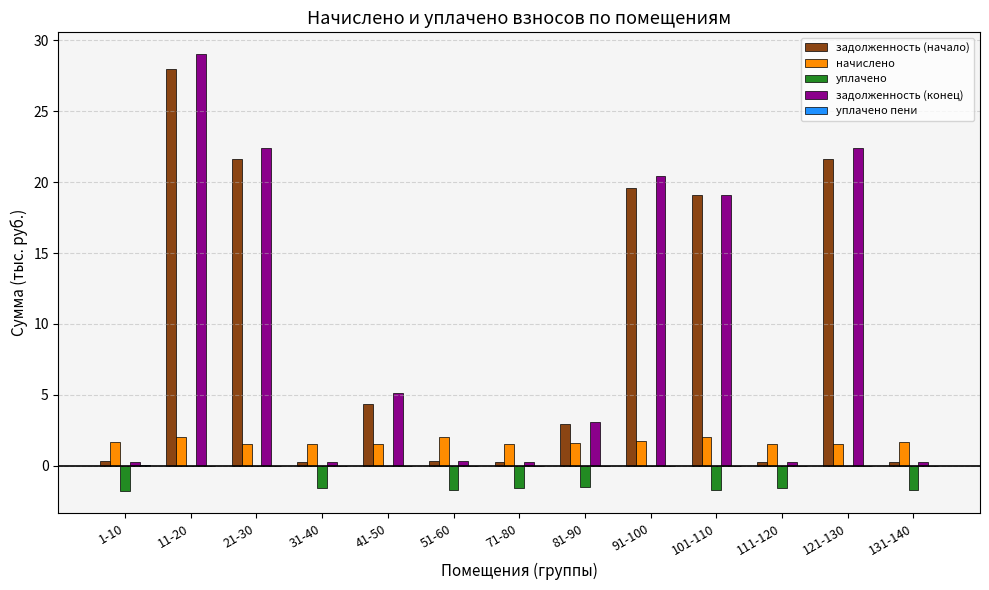

Which label corresponds to the largest value in the chart?

11-20